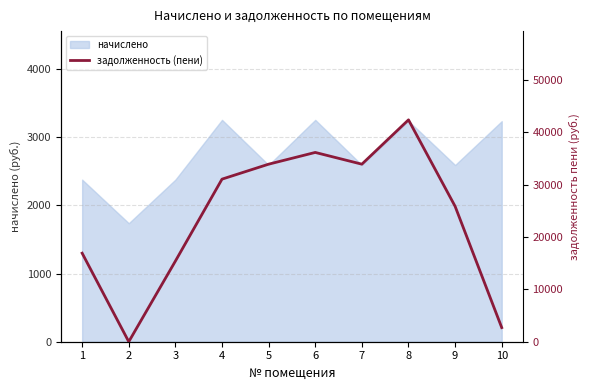

What is the maximum value shown in the chart?

42371.1